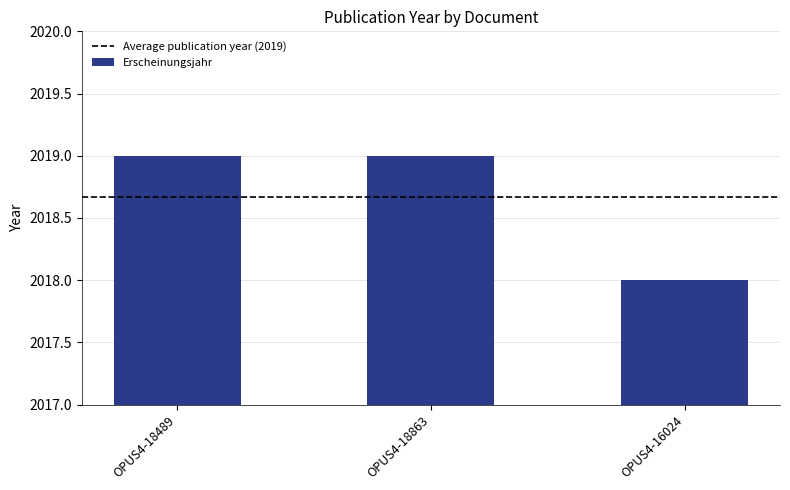

Reading left to right, transcribe all the data shown in this chart.

2019	2019	2018